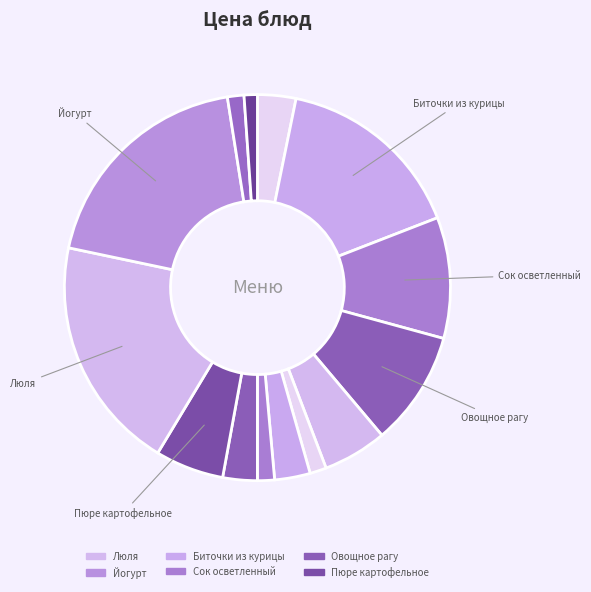

Count the number of slices in the pie.

14